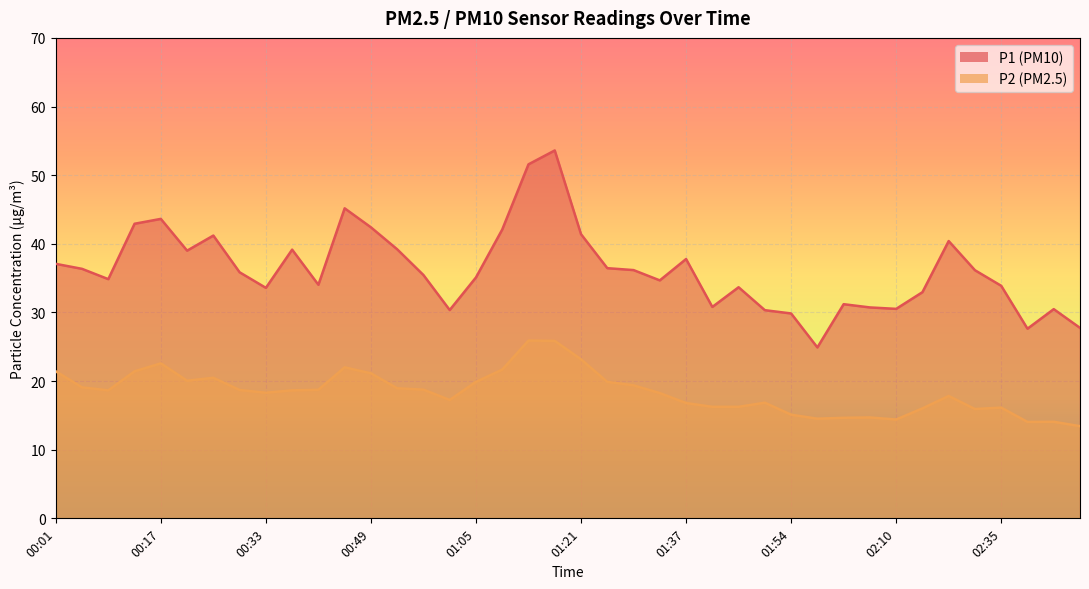

At which category does the chart reach its minimum across all series?

02:52